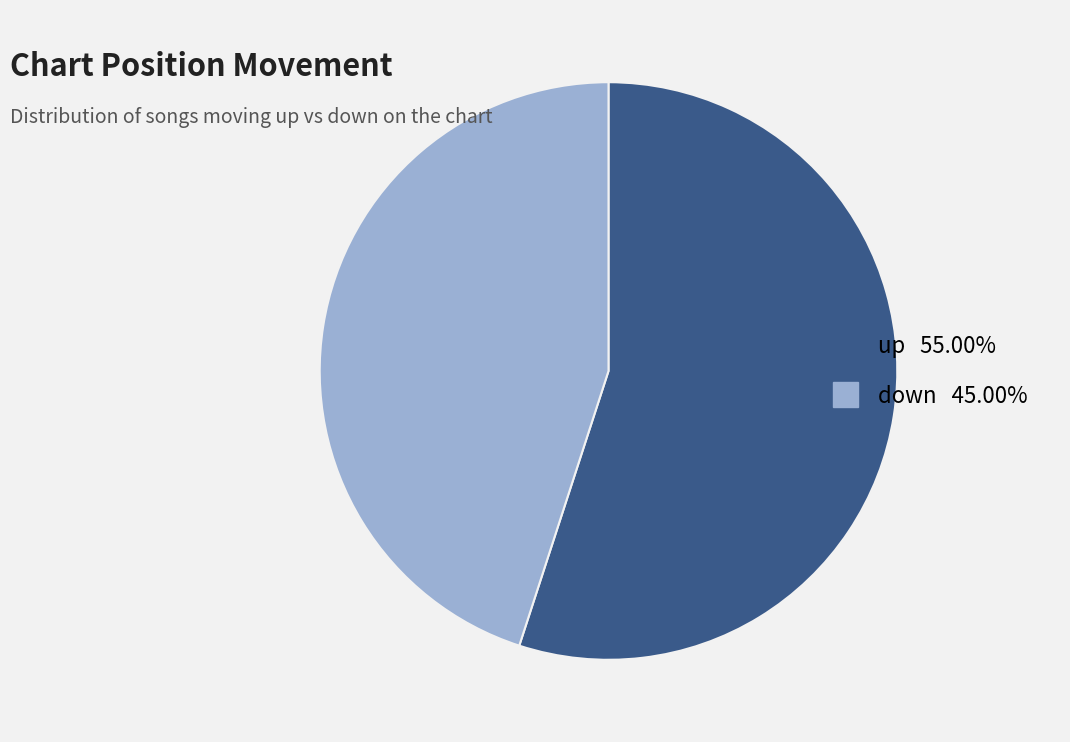

Do up and down together represent more than half of the pie?

Yes